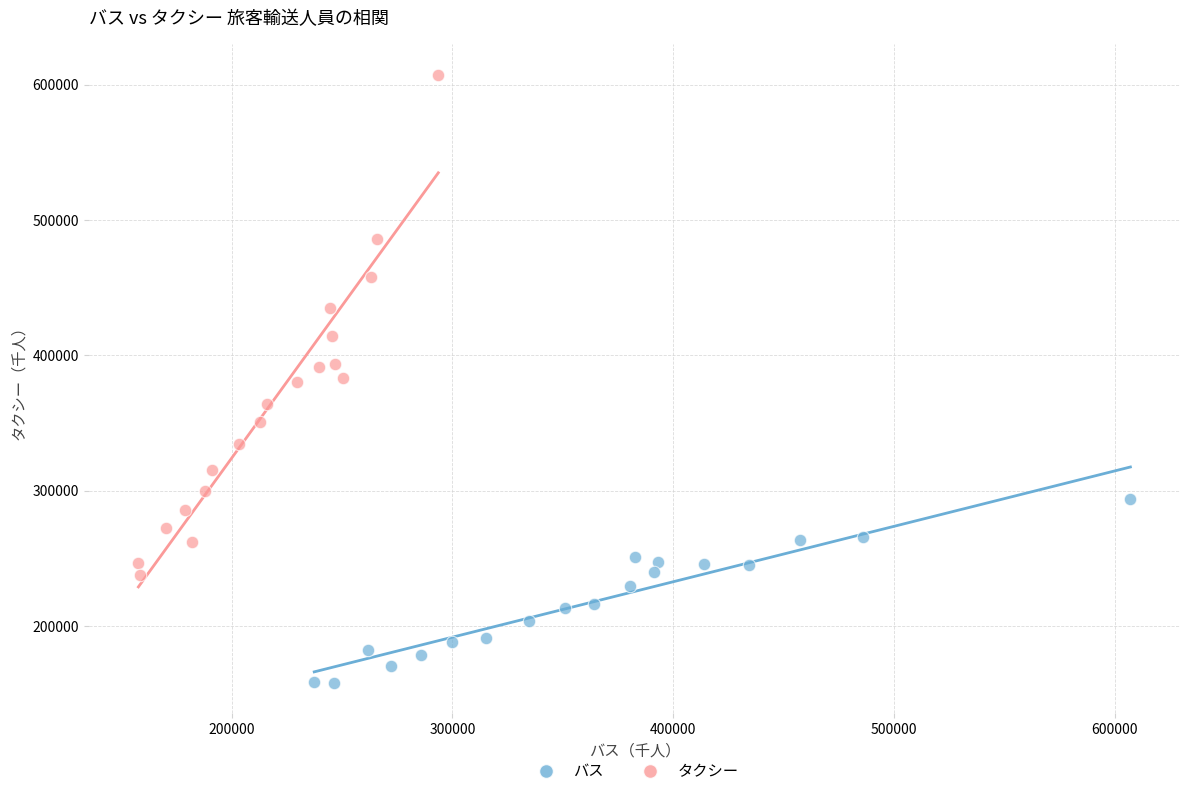

Which series has the largest Y range (max minus min)?

タクシー